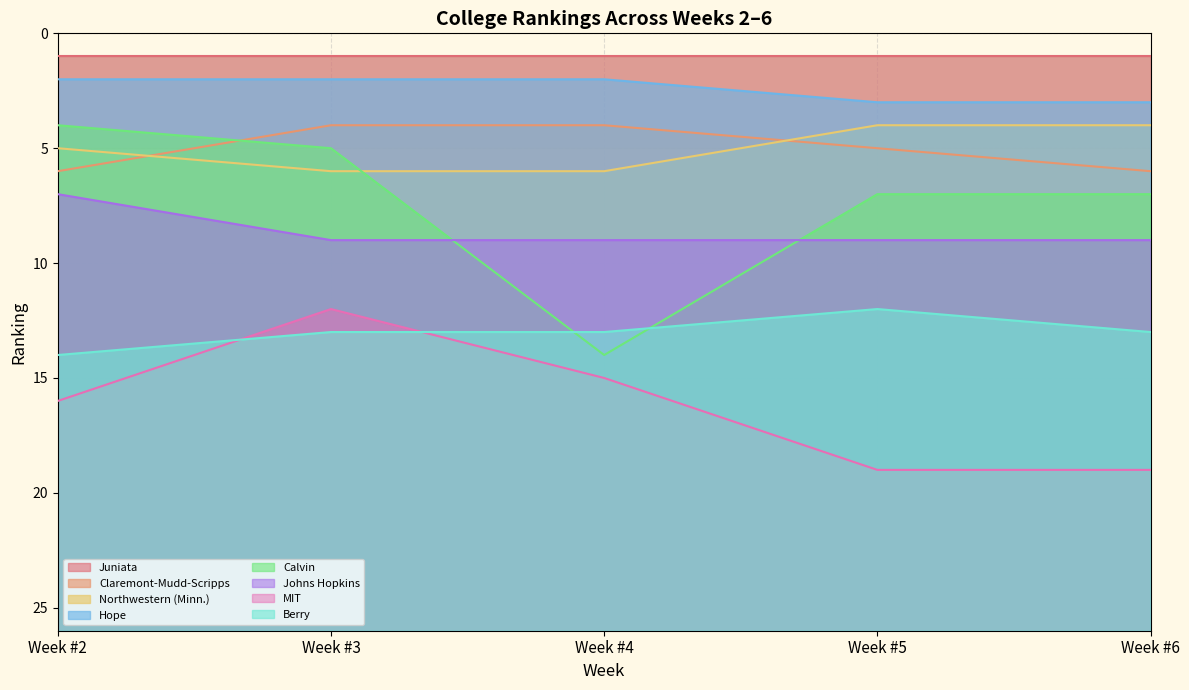

True or false: Berry and Claremont-Mudd-Scripps intersect in this chart.

False